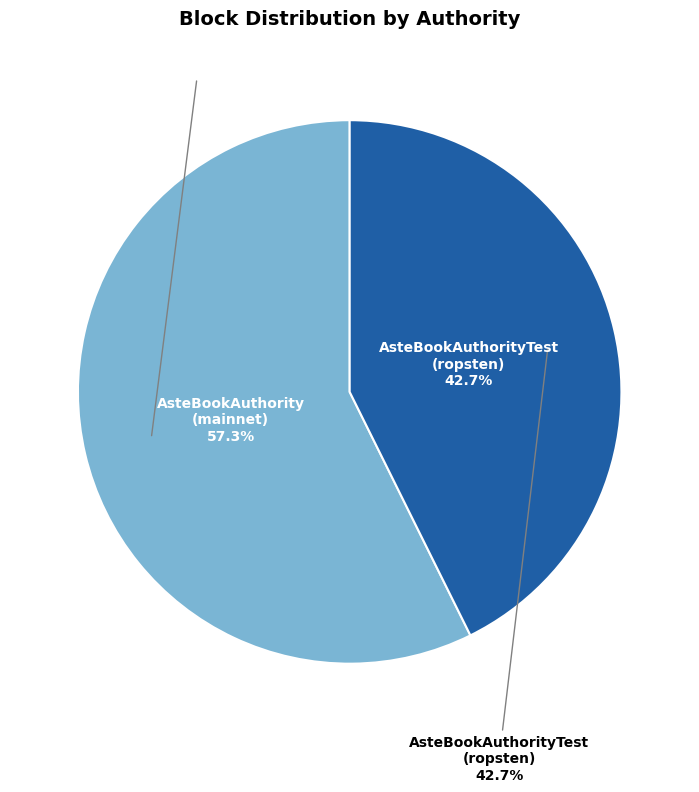

What percentage is the 359b792e-ee80-11e9-881c-c2568bec35d1 slice, to the nearest percent?

57%